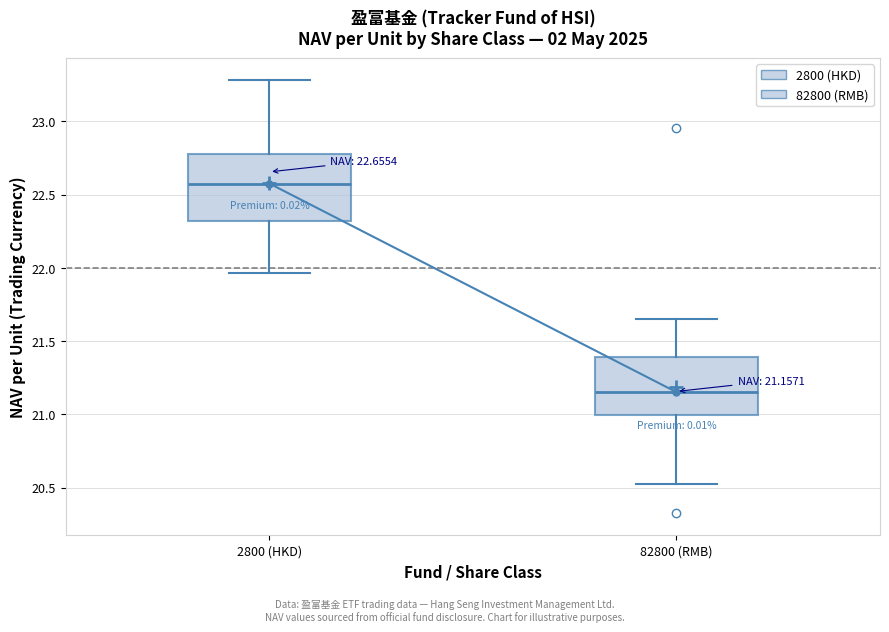

Comparing the boxes themselves (not the whiskers), which one is the tallest?

2800 (HKD)